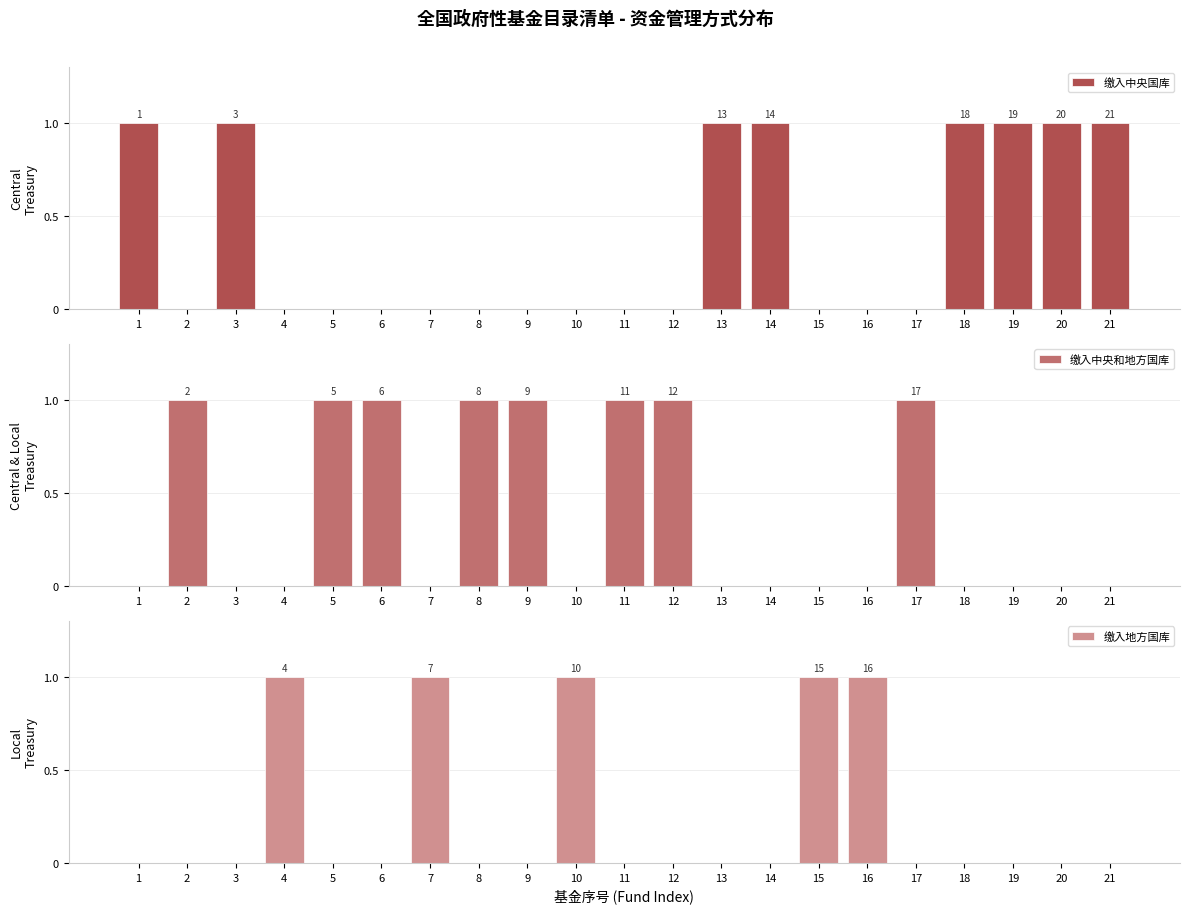

At which category does the chart reach its minimum across all series?

2